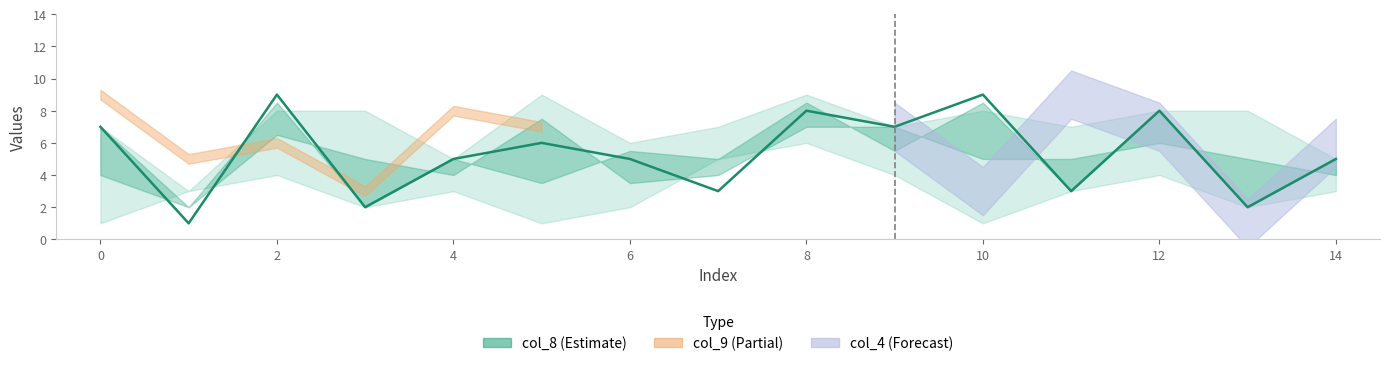

At which label is the value closest to 5?

4